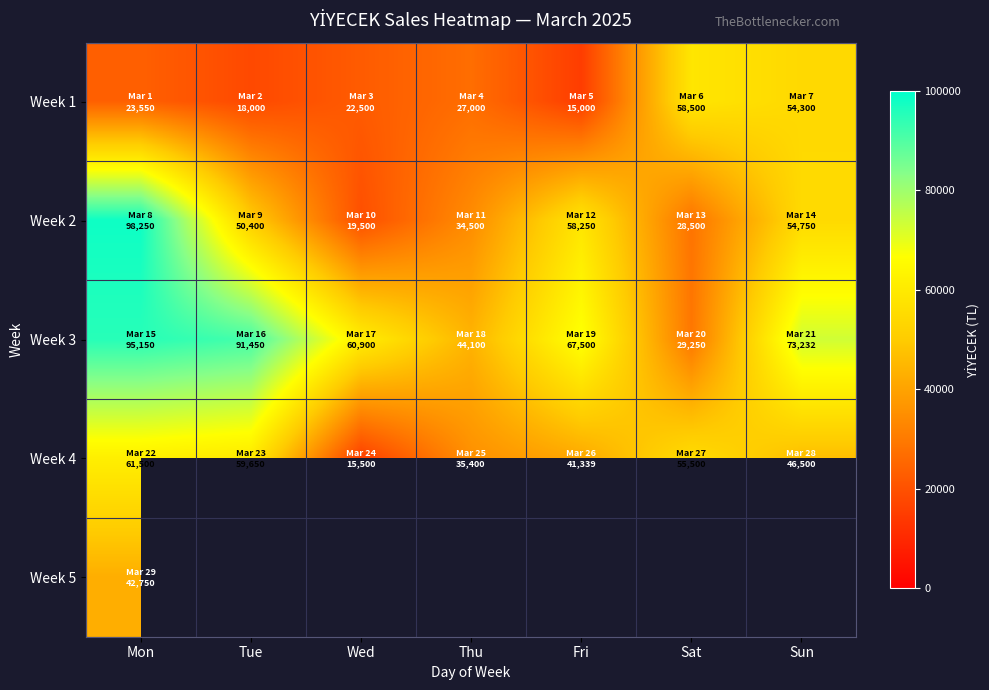

What is the spread (max minus min) of values at Fri?

52500.0